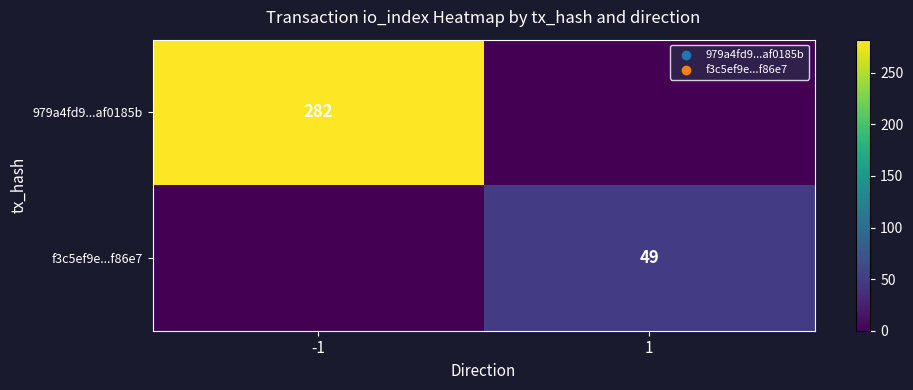

Is it true that f3c5ef9e...f86e7 equals 25 at 1?

False